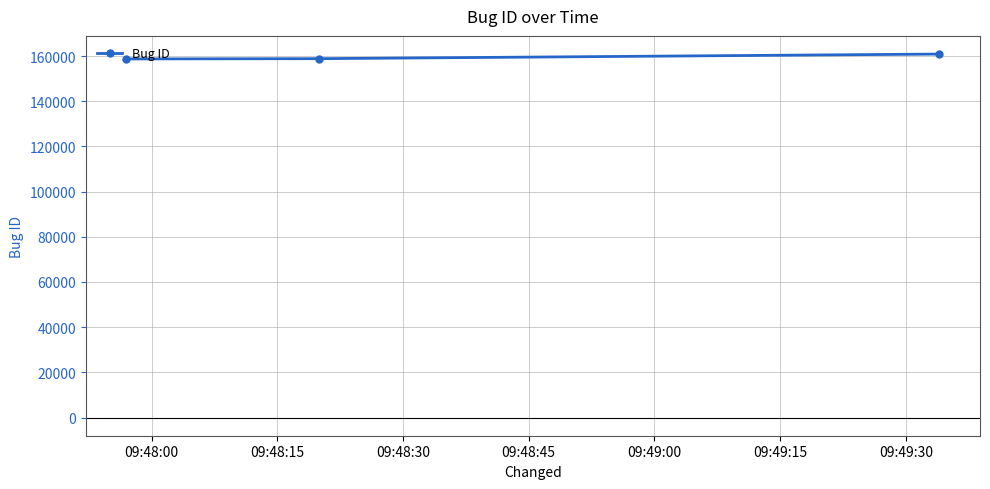

What is the value of the 2nd point from the left?

158860